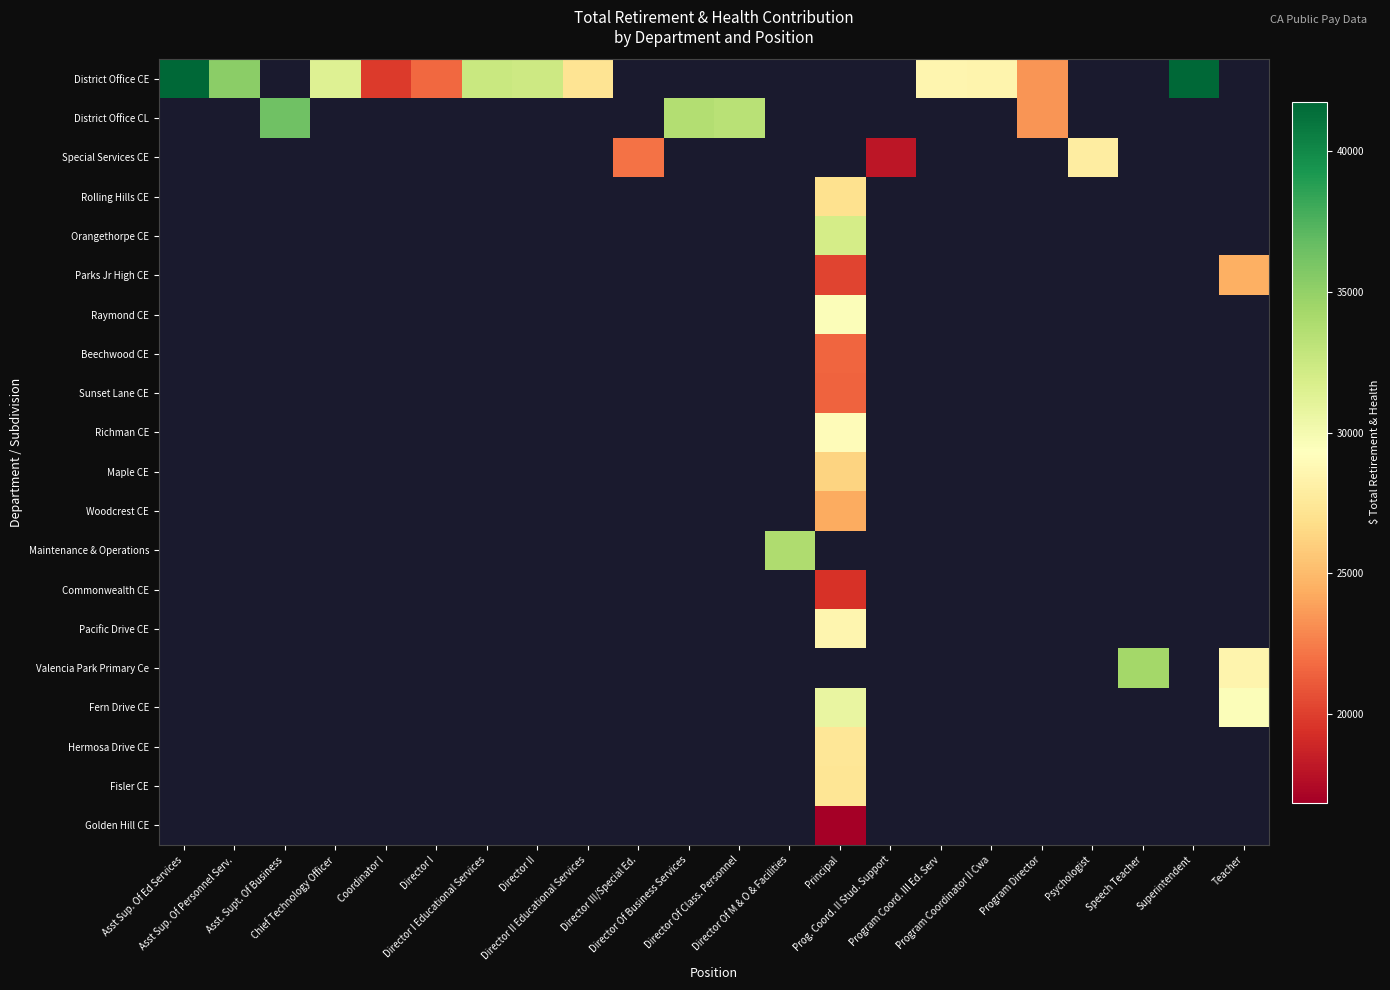

Between Director Of Class. Personnel and Speech Teacher, which is larger?

Speech Teacher